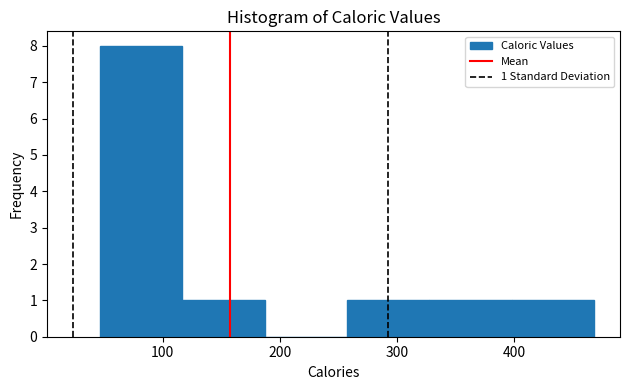

Which range on the x-axis has the tallest bar?

50 to 120